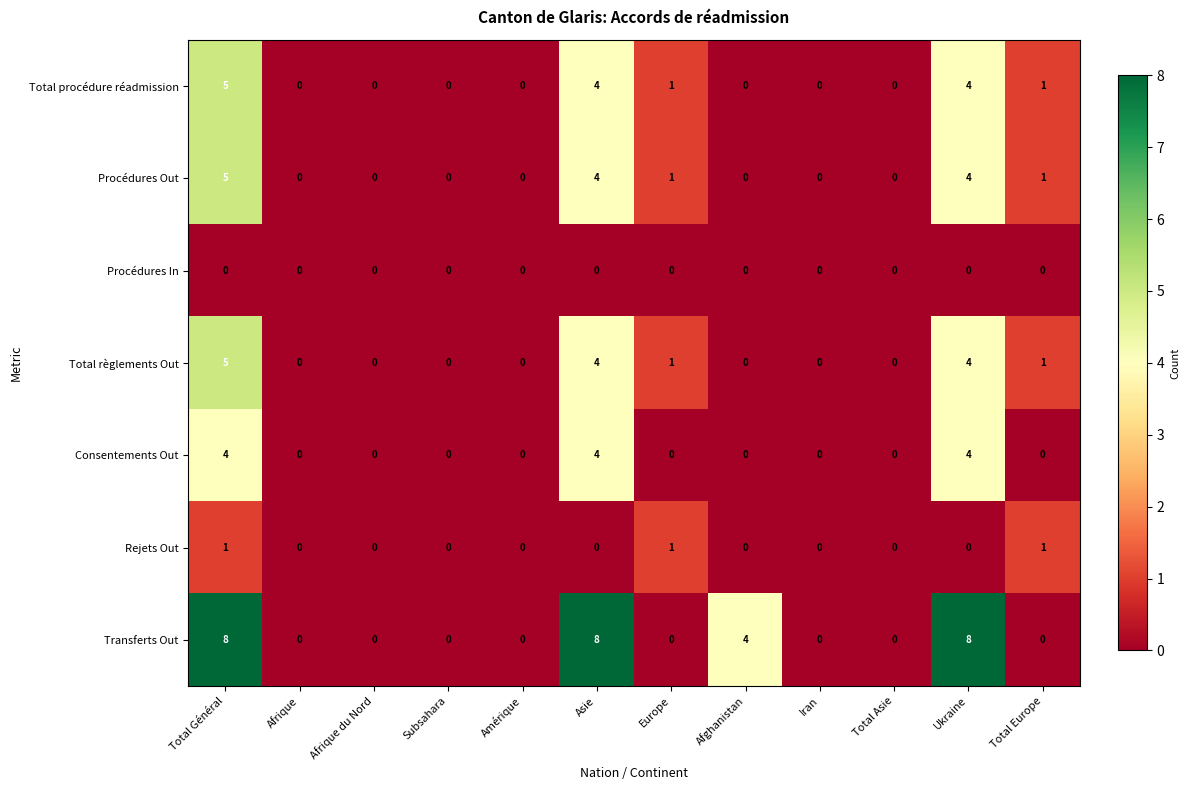

What is the total value across all series at Ukraine?

24